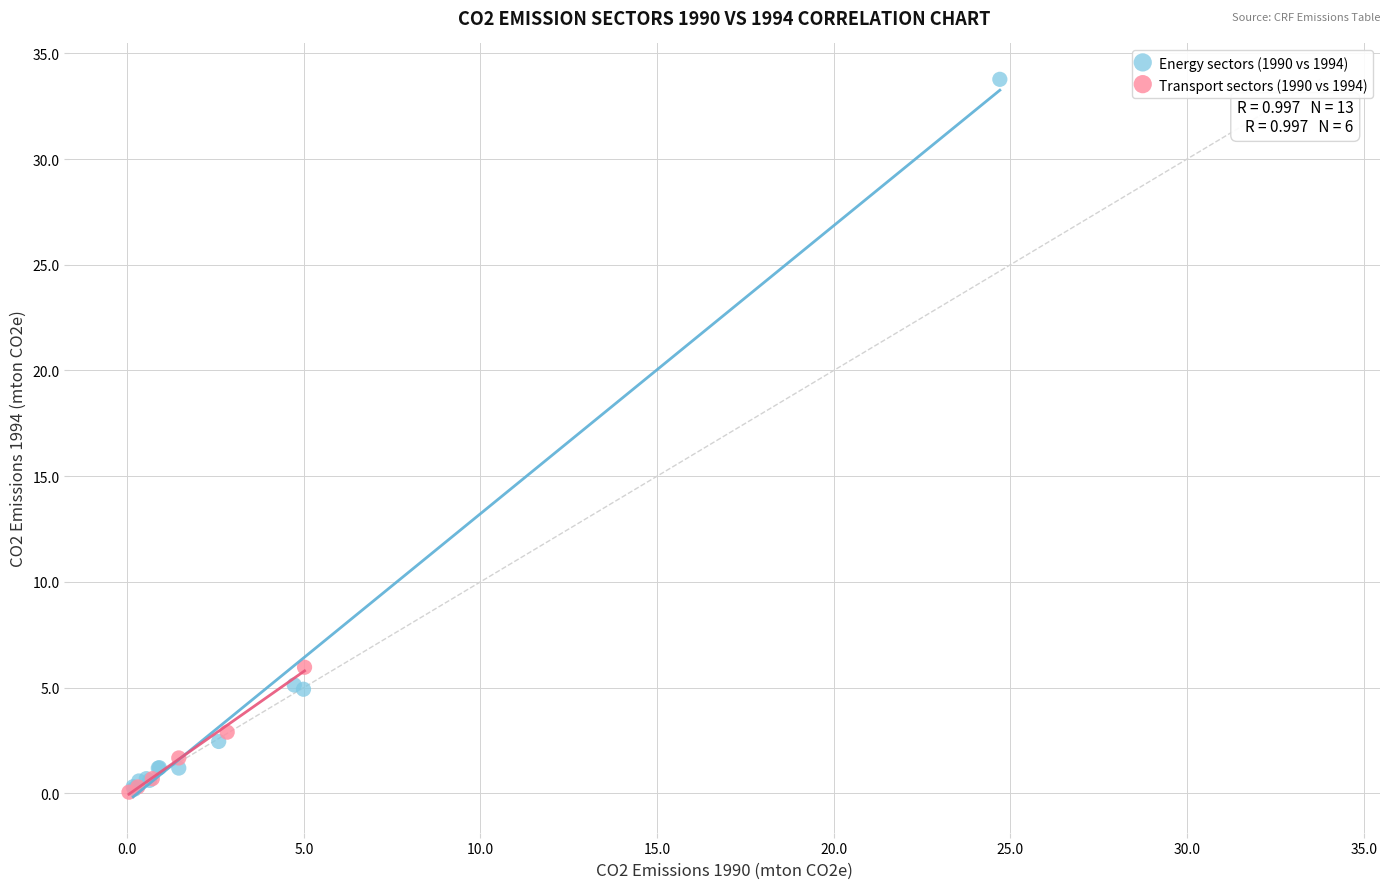

What are all the series names shown in the legend?

Energy sectors (1990 vs 1994), Transport sectors (1990 vs 1994)